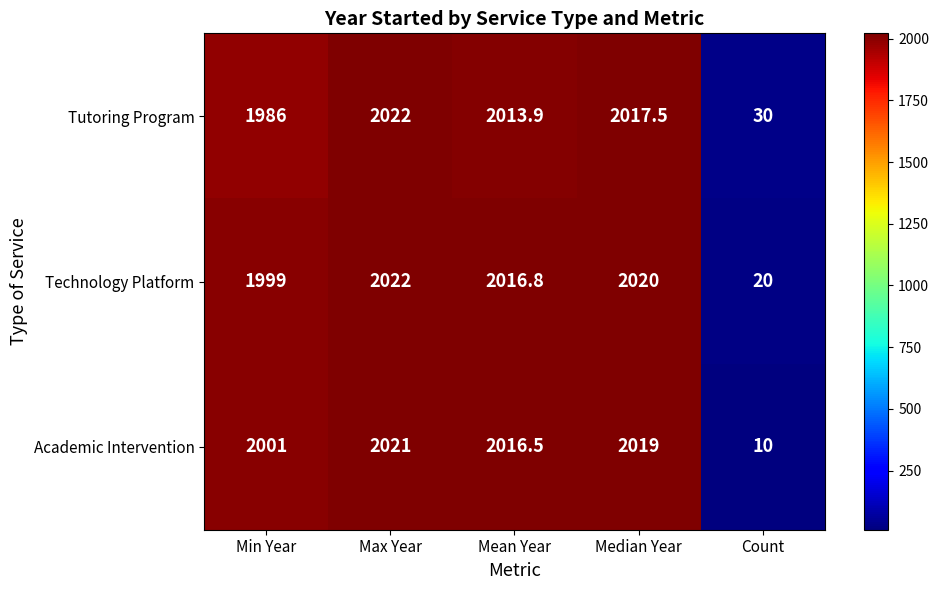

What is the difference between the highest and lowest values at Median Year?

2.5